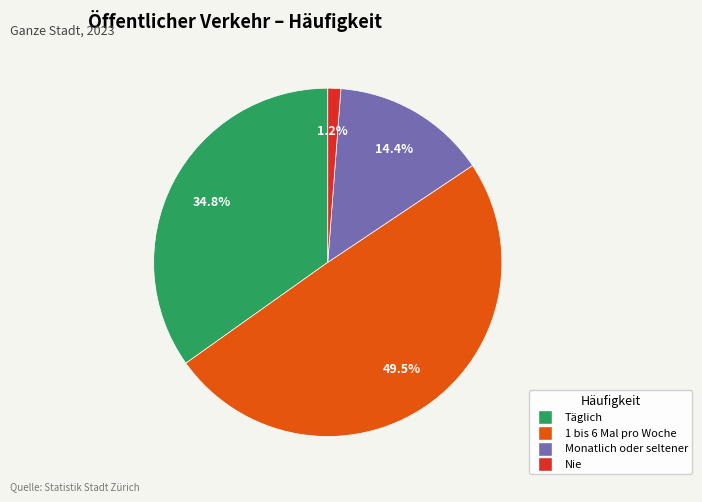

How much of the chart is everything except Nie?

98.8%